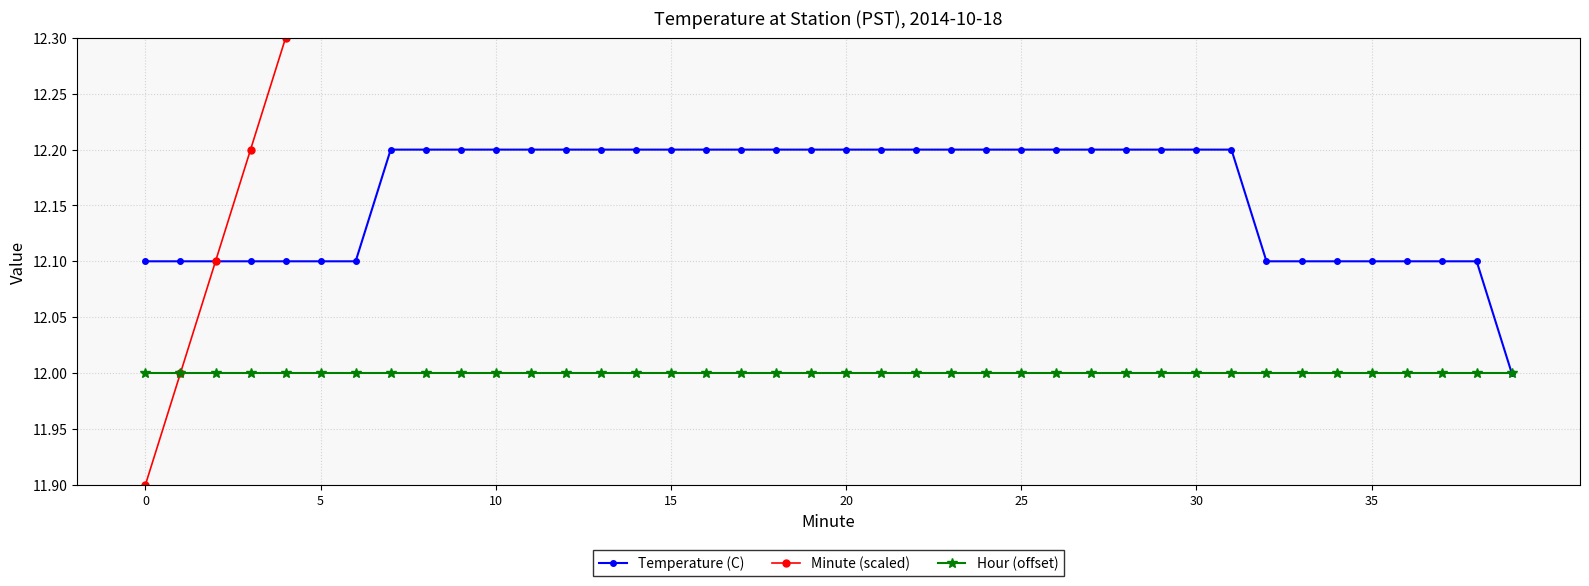

How many series are shown in this chart?

3